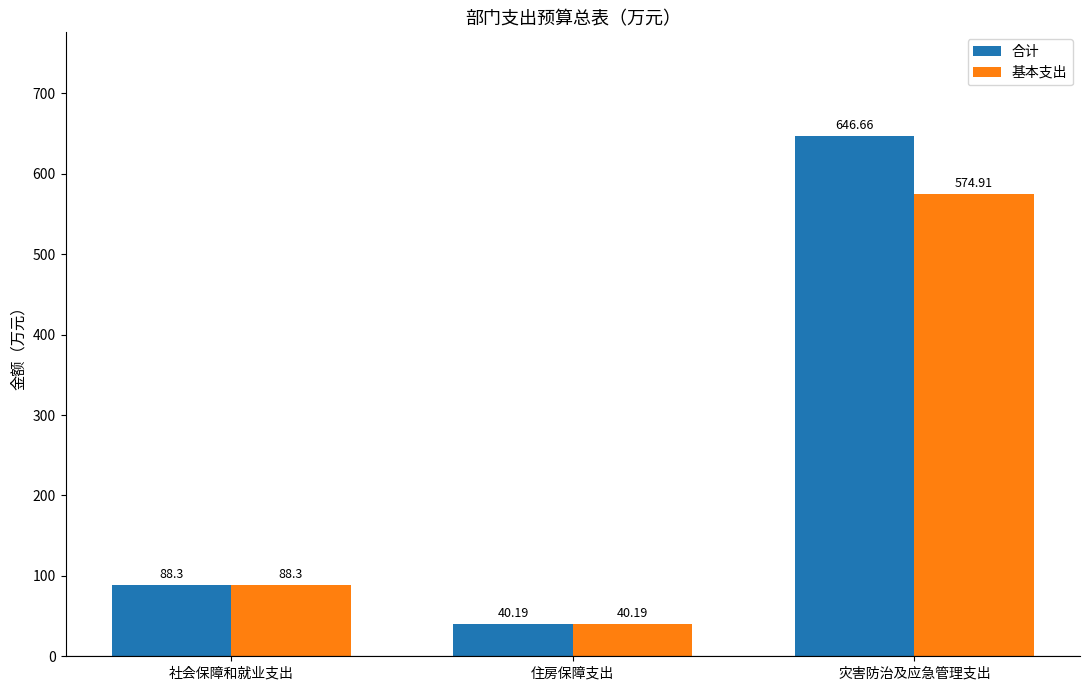

Rank the series by their maximum value, from highest to lowest.

合计, 基本支出